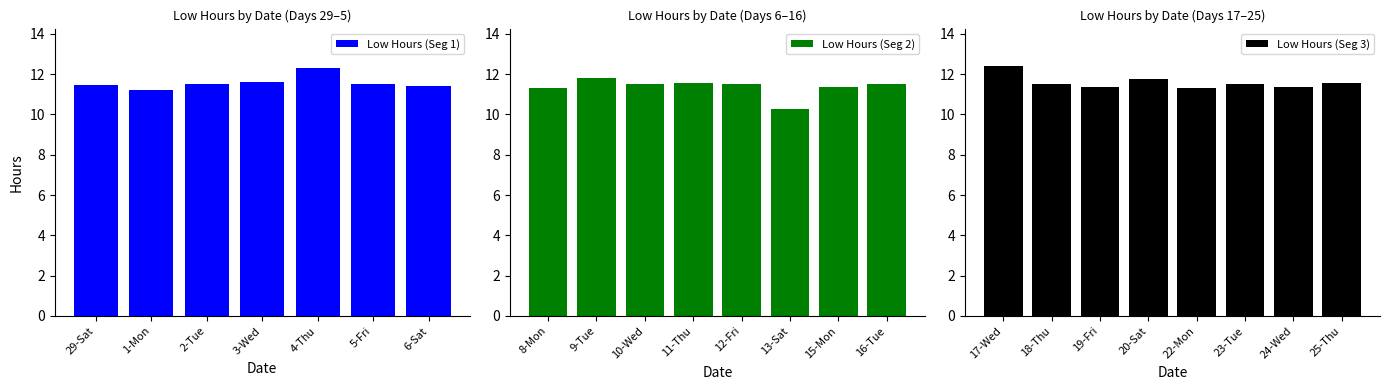

How many bars are there in total?

23